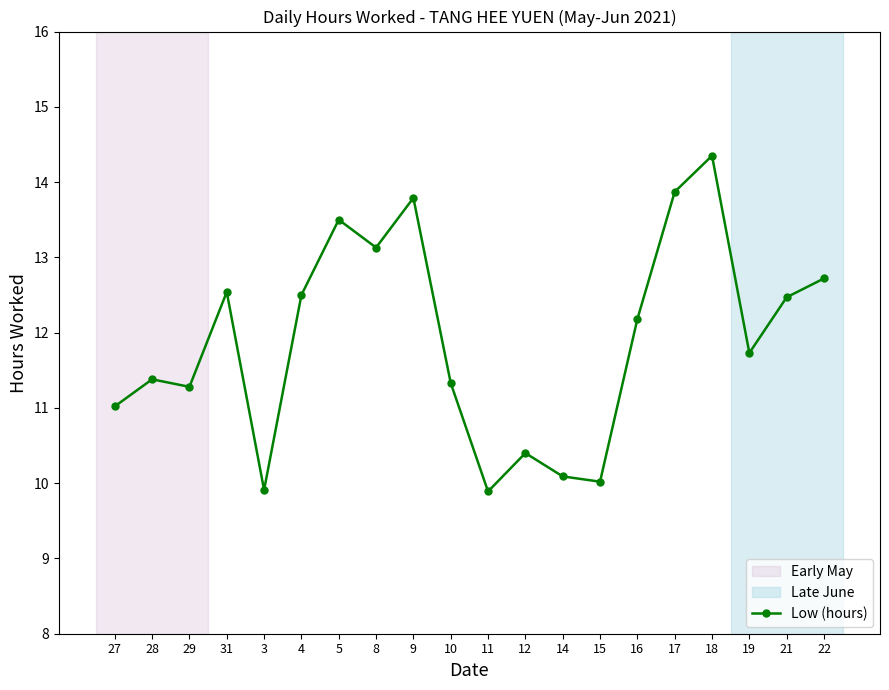

True or false: the data has more than 0 interior local peaks.

True